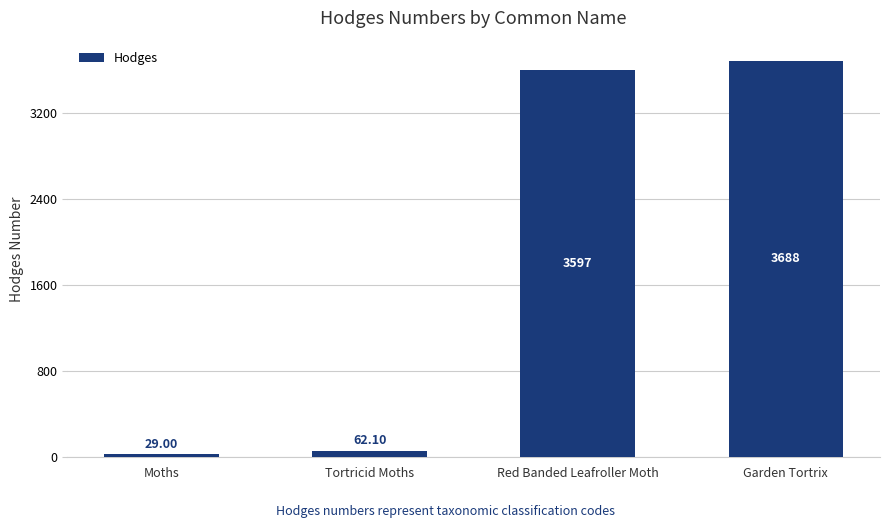

Reading left to right, extract all data points from this chart.

29.0	62.1	3597.0	3688.0